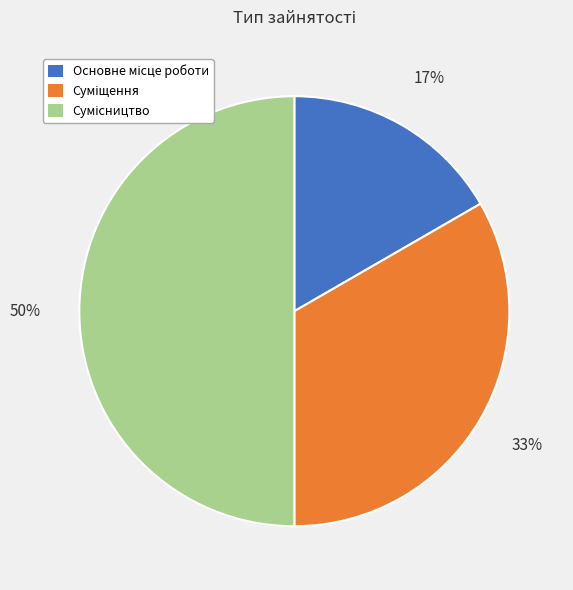

To the nearest percent, what is the average slice percentage?

33%